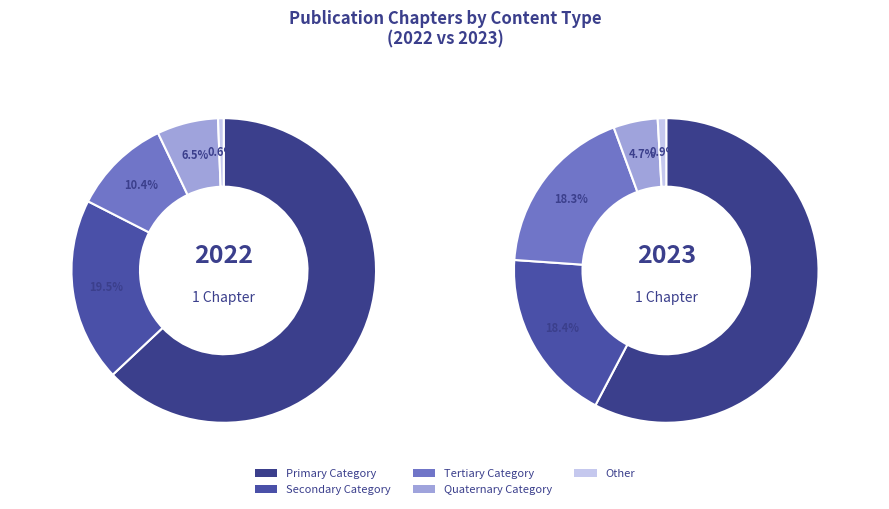

True or false: Evaluation of Different Salmonella and accounts for 42% of the total.

False